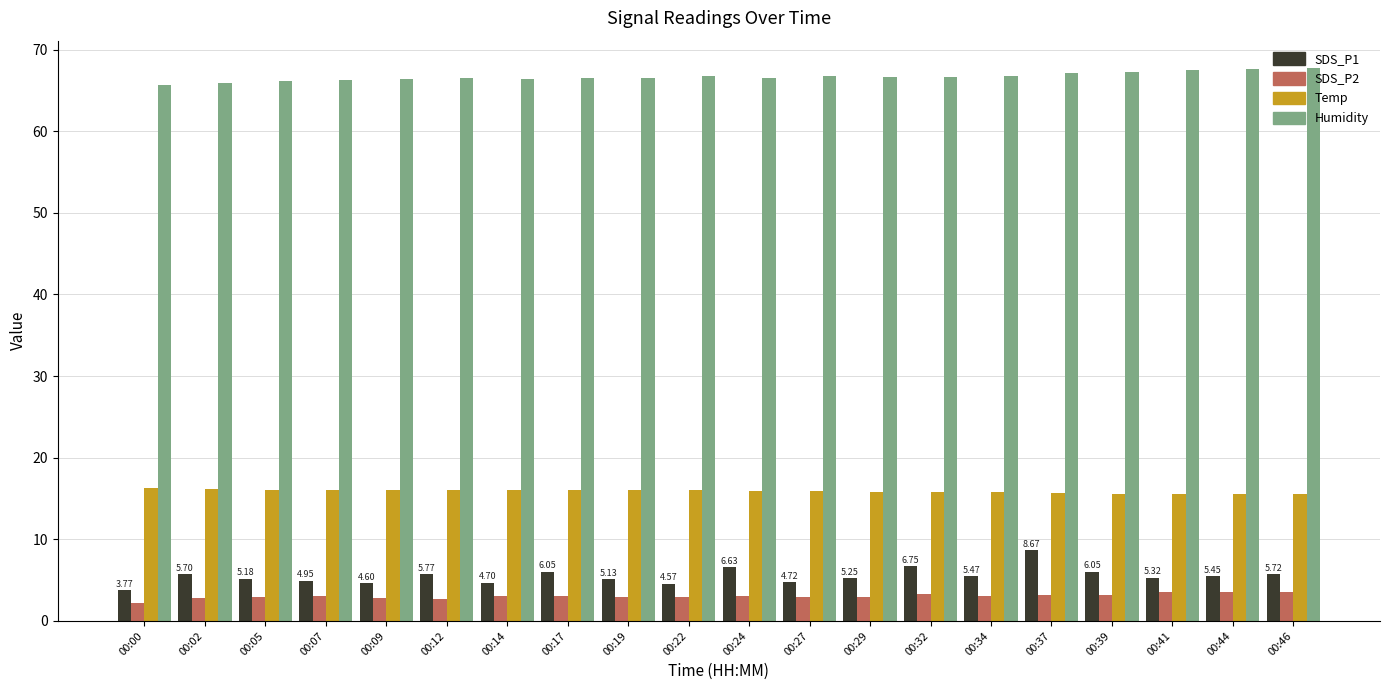

What is the maximum value for SDS_P2?

3.6